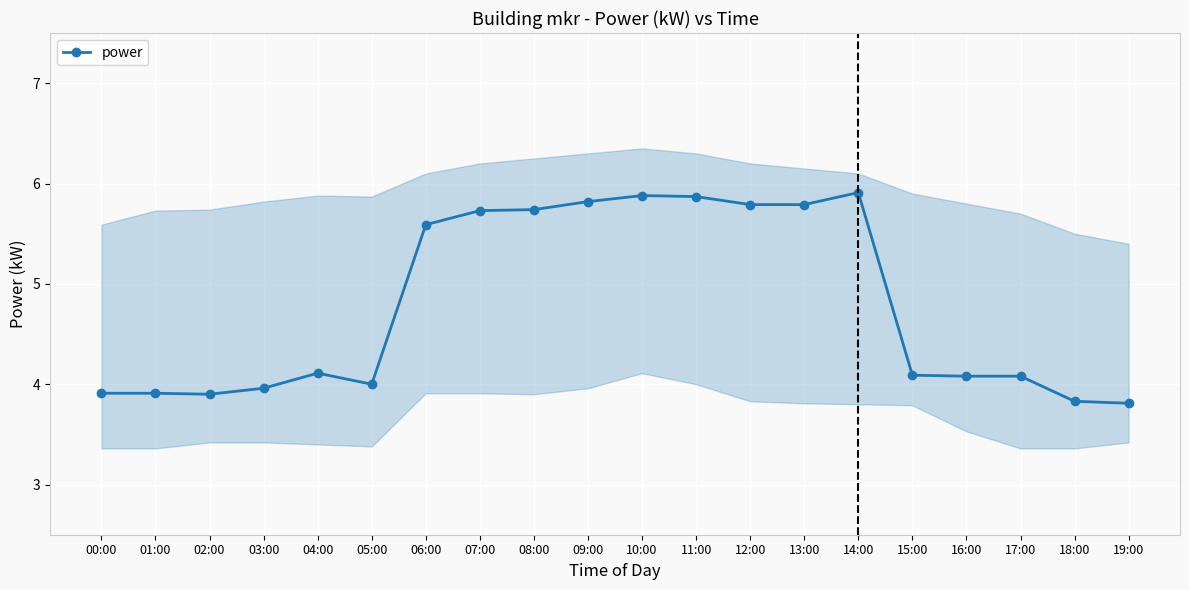

Which label corresponds to the largest value in the chart?

14:00